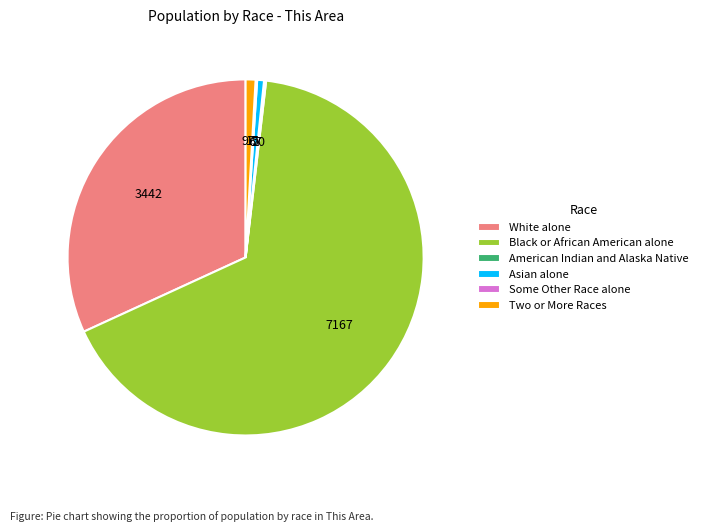

Is Black or African American alone the majority of the pie?

Yes